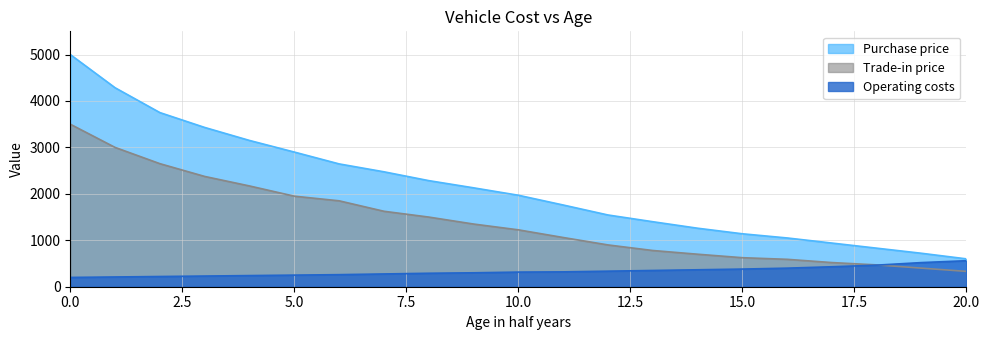

Does the chart display data point markers on the line(s)?

No